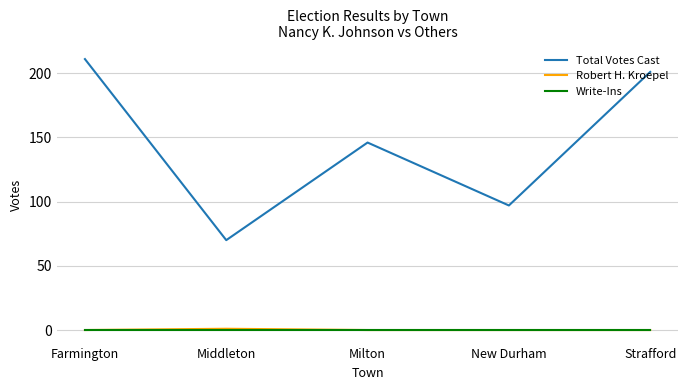

What is the spread (max minus min) of values at New Durham?

97